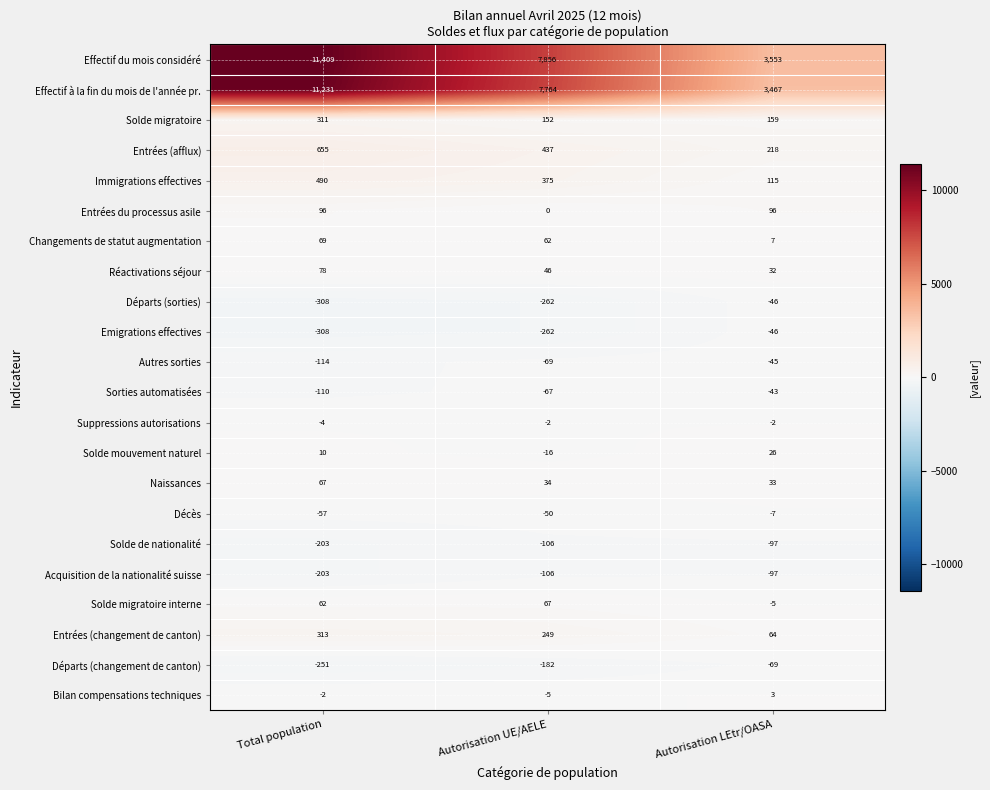

How many Décès values are between -57 and -7?

3